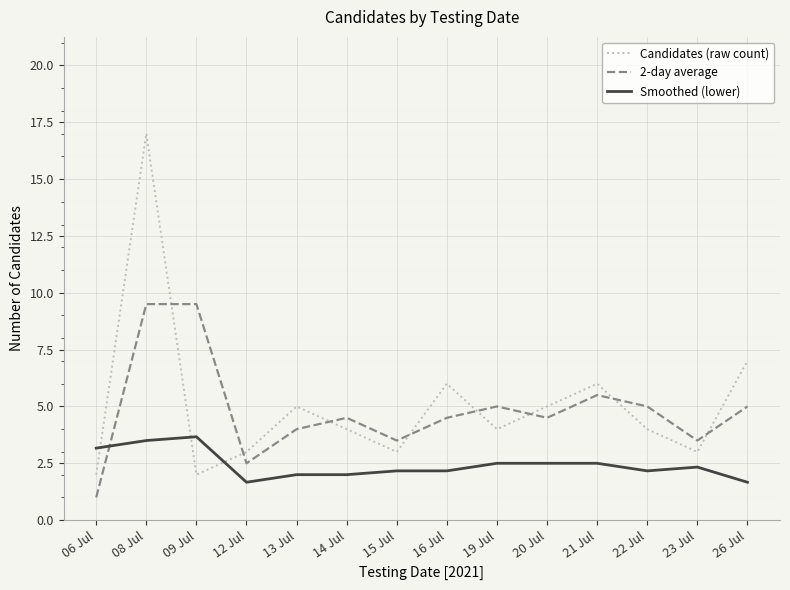

How many series are shown in this chart?

3